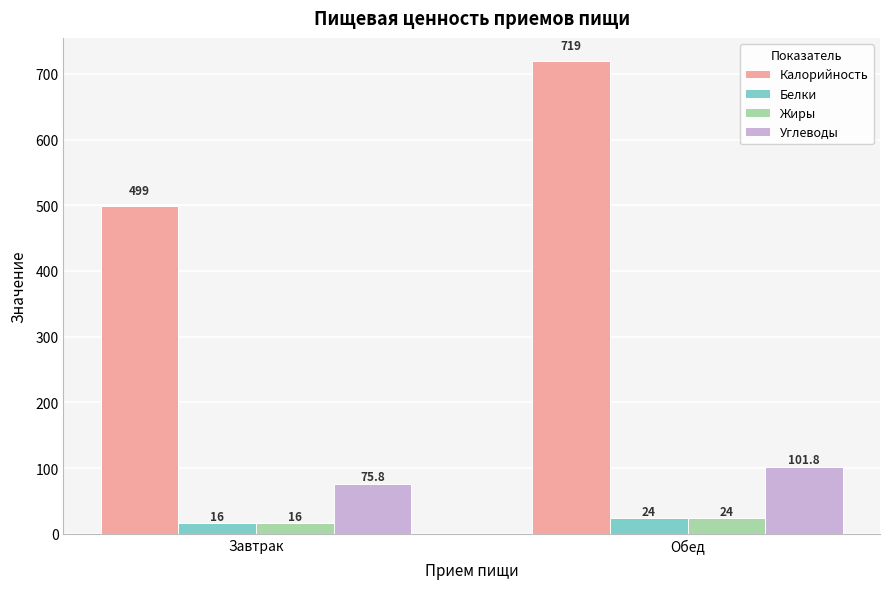

What is the smallest value displayed?

16.0